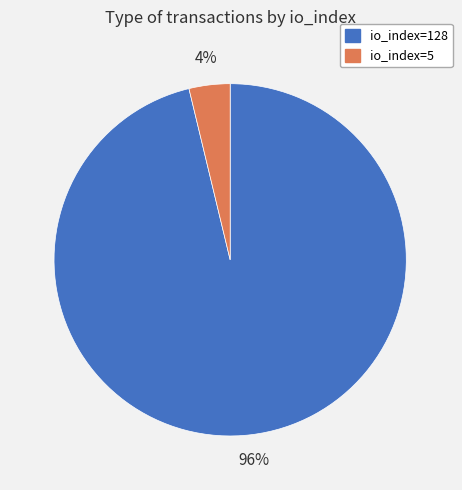

Is io_index=128 the majority of the pie?

Yes